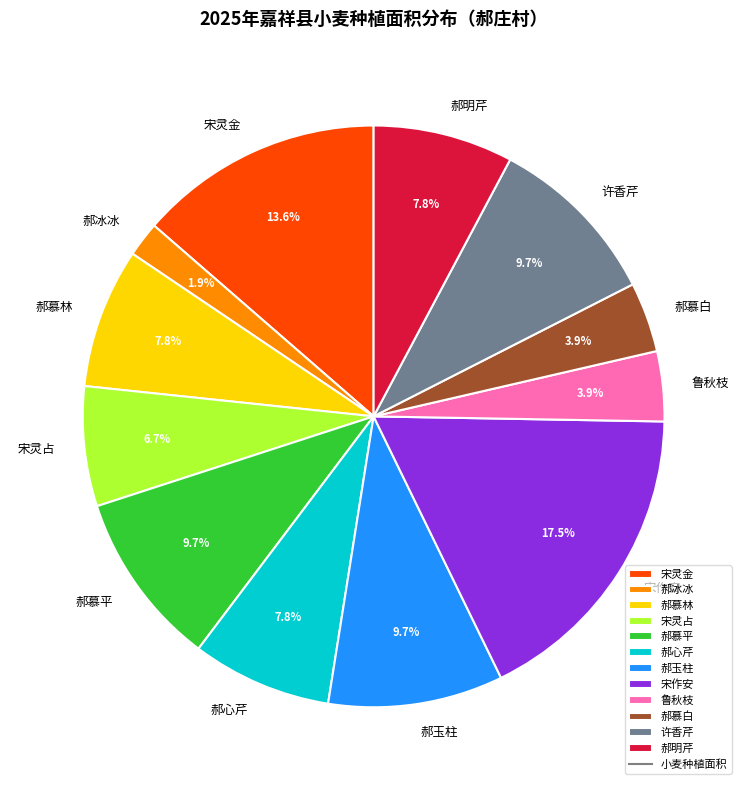

Is it true that 郝明芹 is 1% of the pie?

False